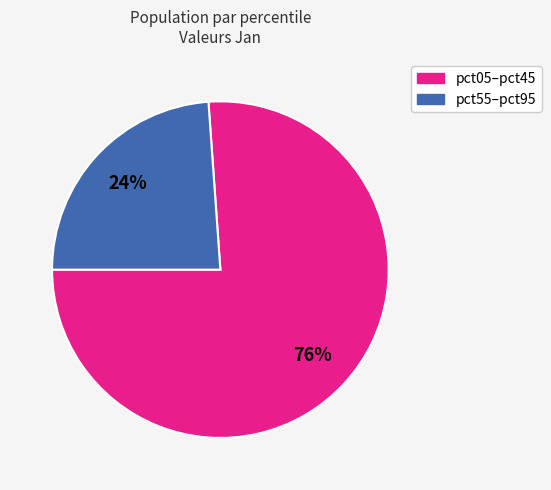

How many segments does this pie chart have?

2